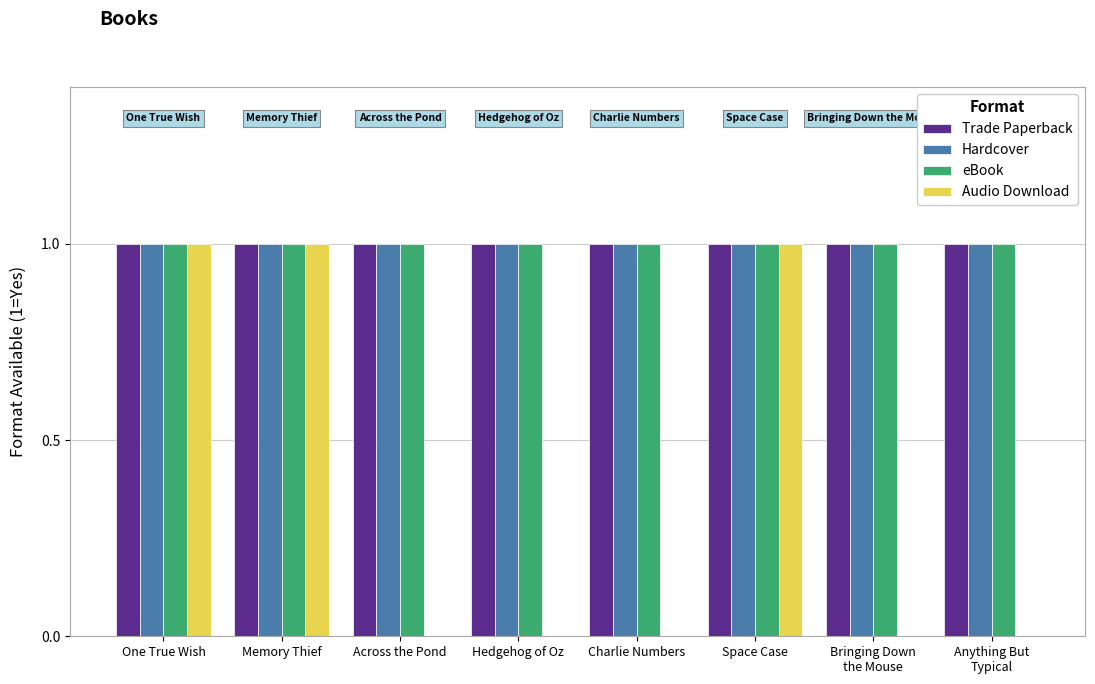

The value of Audio Download at One True Wish is 1. True or false?

True